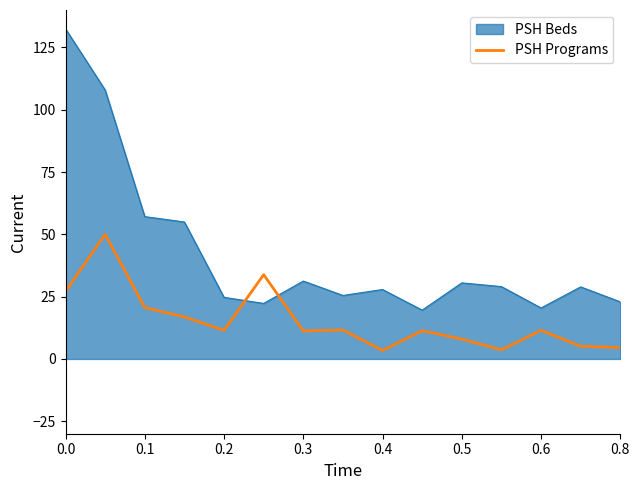

How many lines are shown in the chart?

2